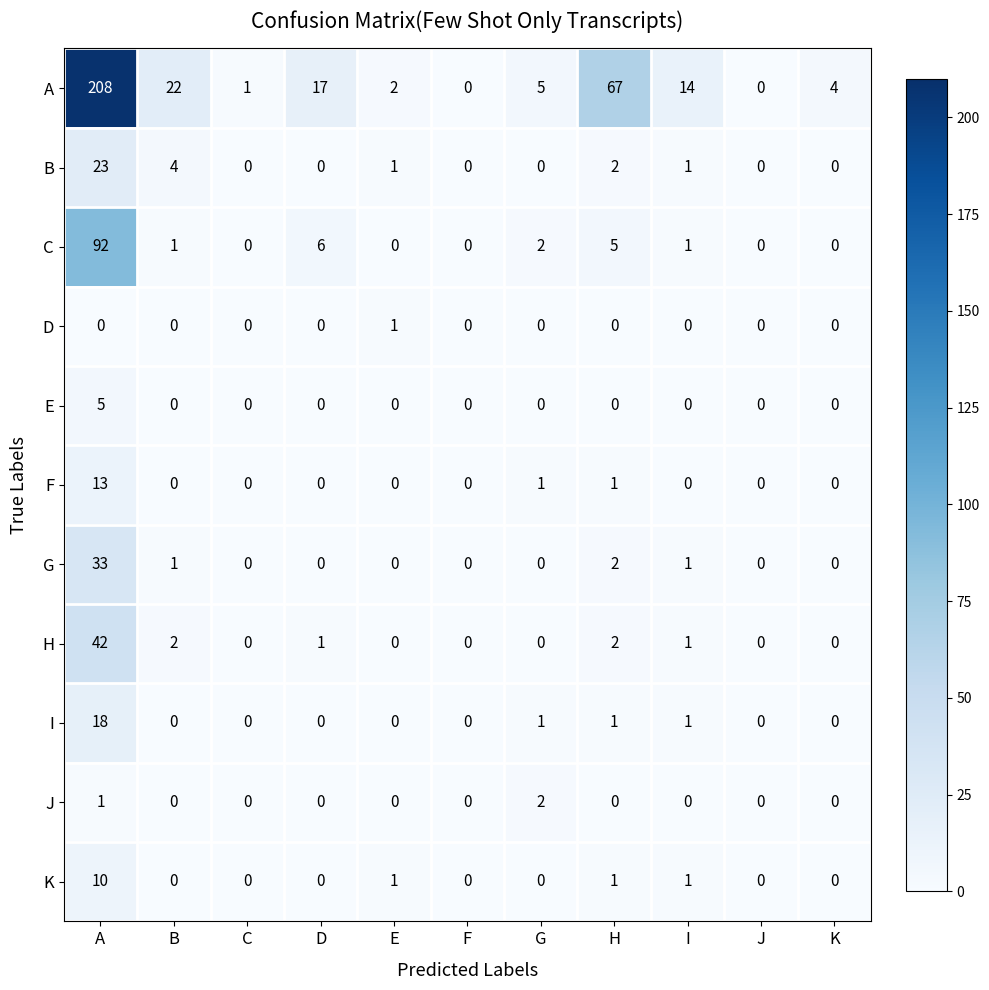

What is the difference between the highest and lowest values at D?

17